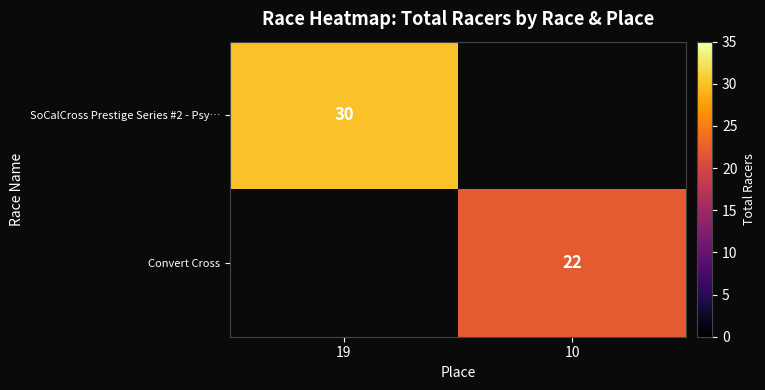

Is it true that Convert Cross equals 22 at 10?

True